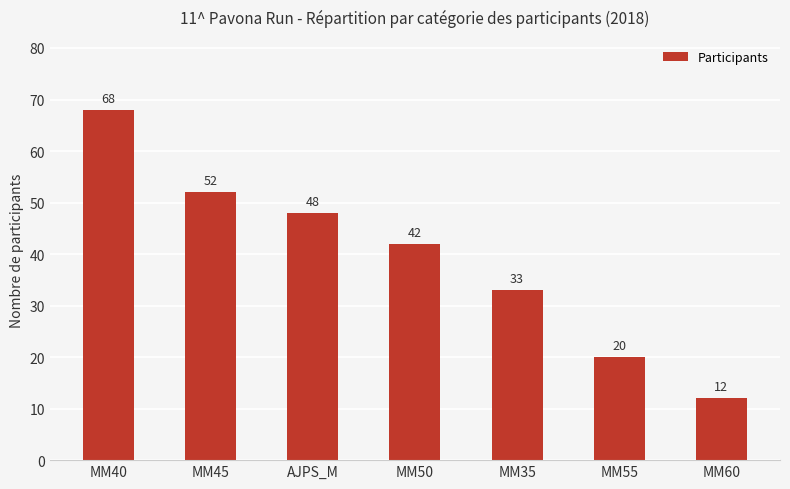

What is the difference between the second highest and second lowest values?

32